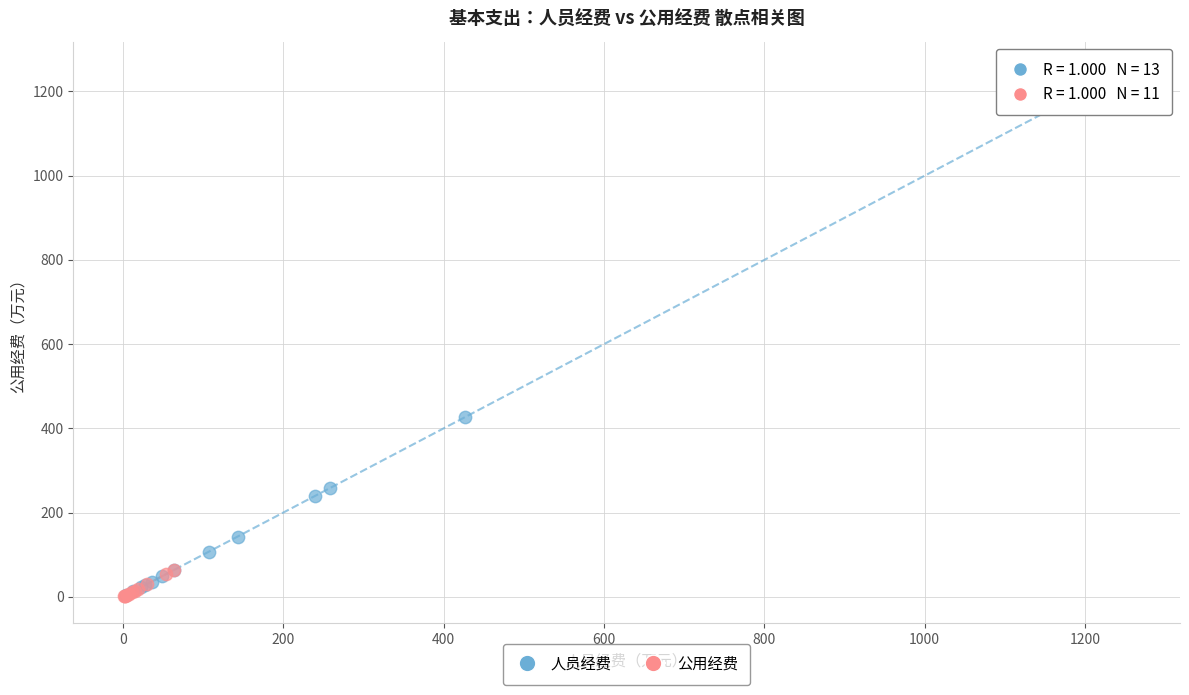

Which series reaches the maximum Y coordinate?

人员经费